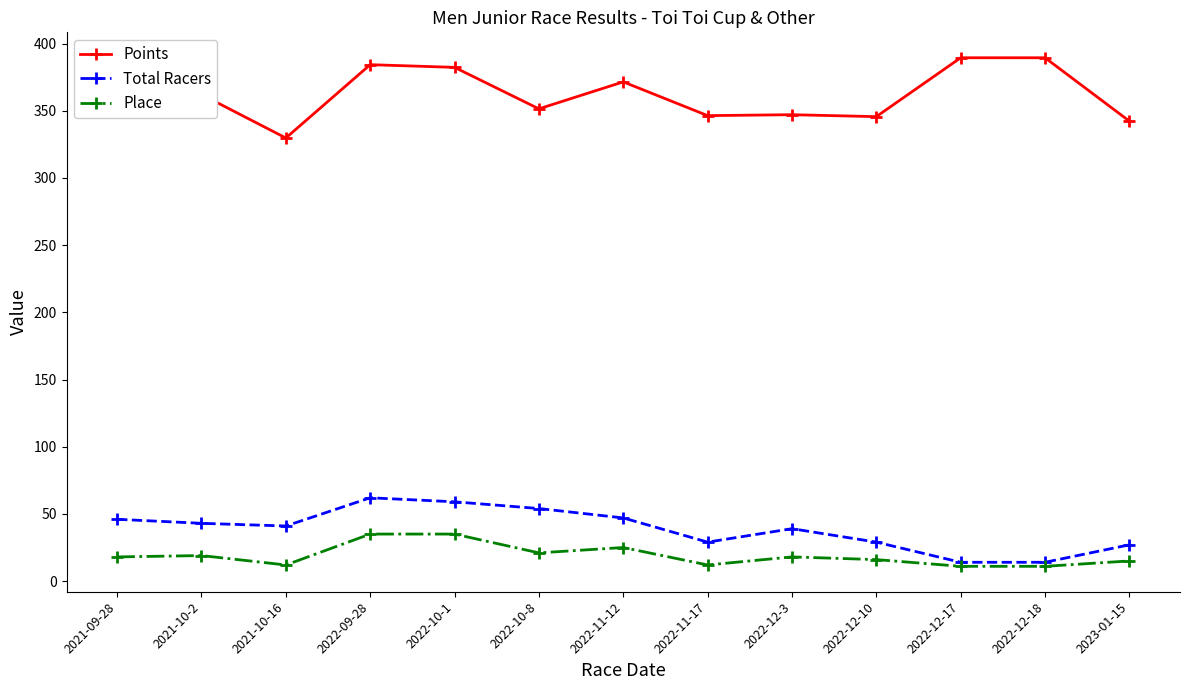

What is the label of the 13th point from the left?

2023-01-15